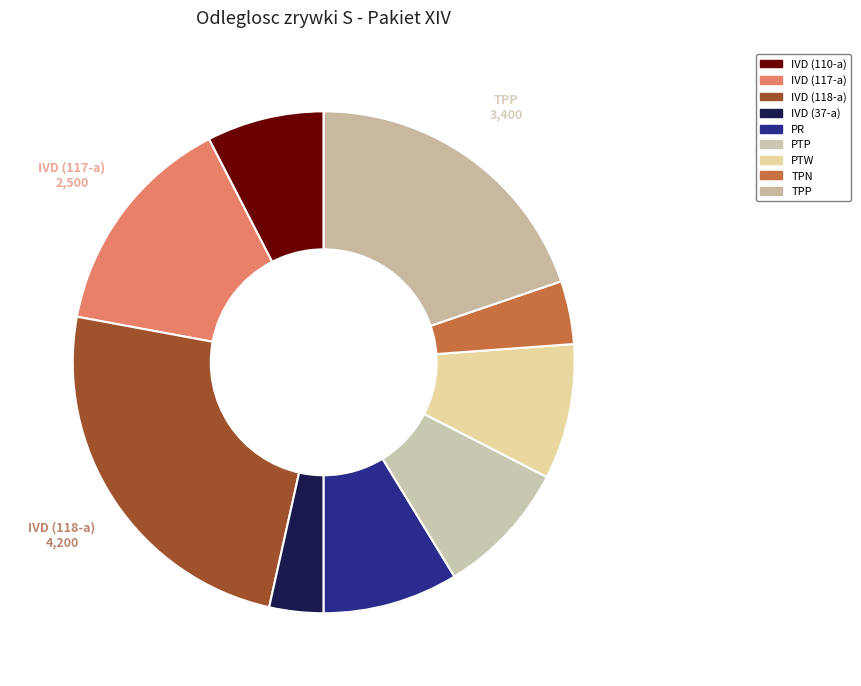

True or false: IVD (37-a) accounts for 3% of the total.

True